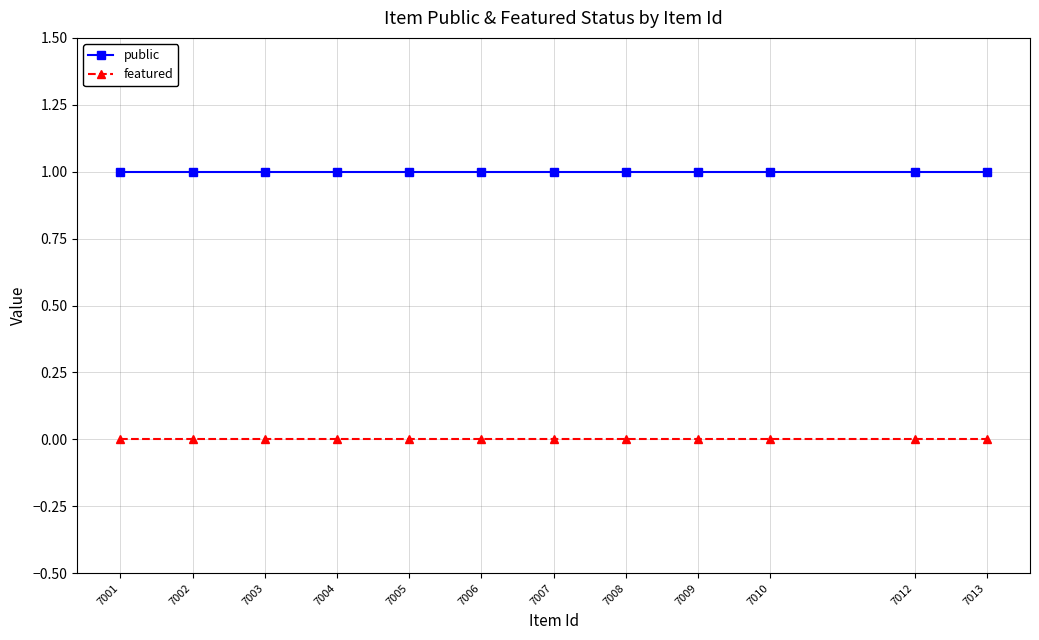

At how many categories does at least one series exceed 0?

12